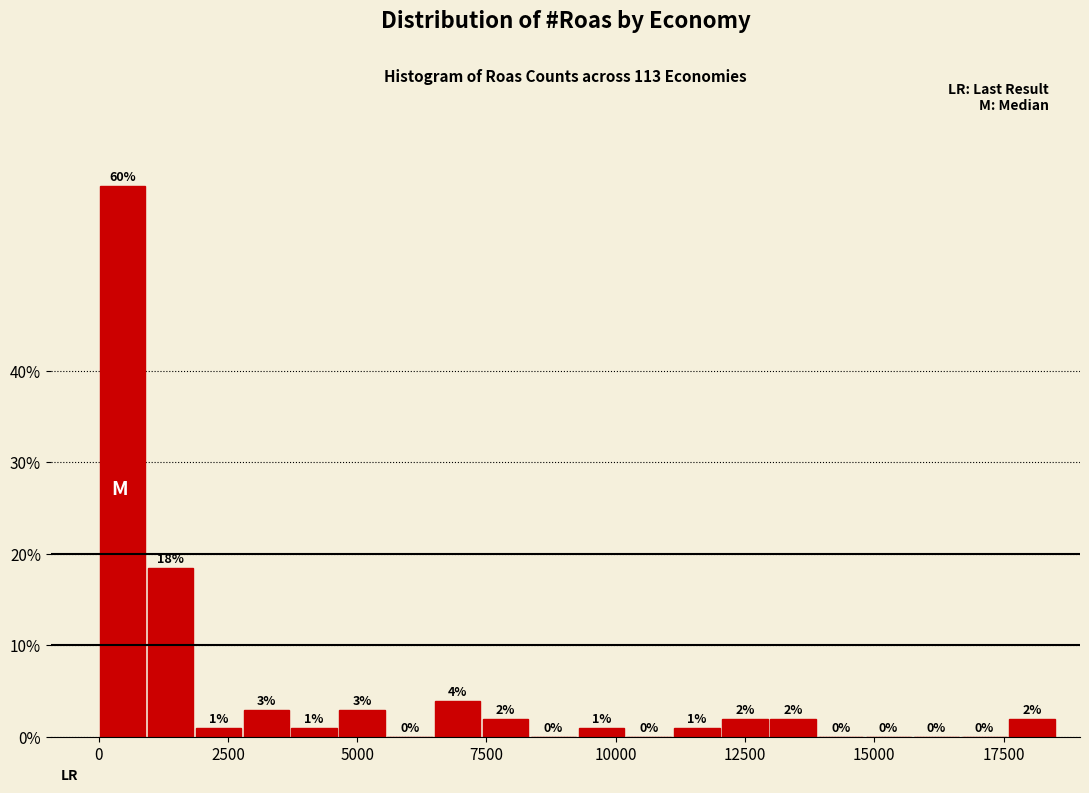

Read against the x-axis, roughly where is the centre of the tallest bar?

500